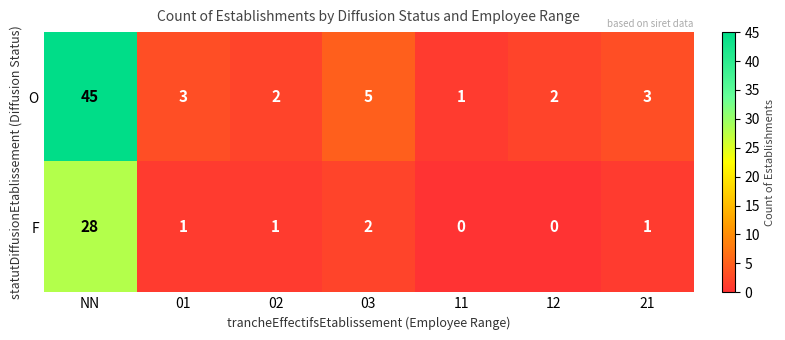

True or false: O has a value of 1 at 21.

False